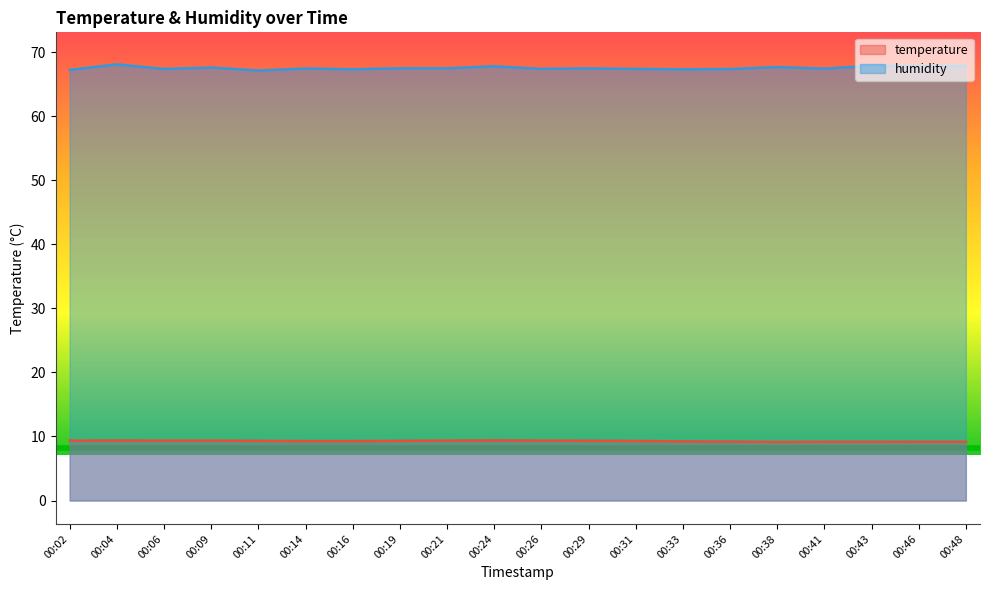

Which series changed the most between 00:11 and 00:14?

humidity